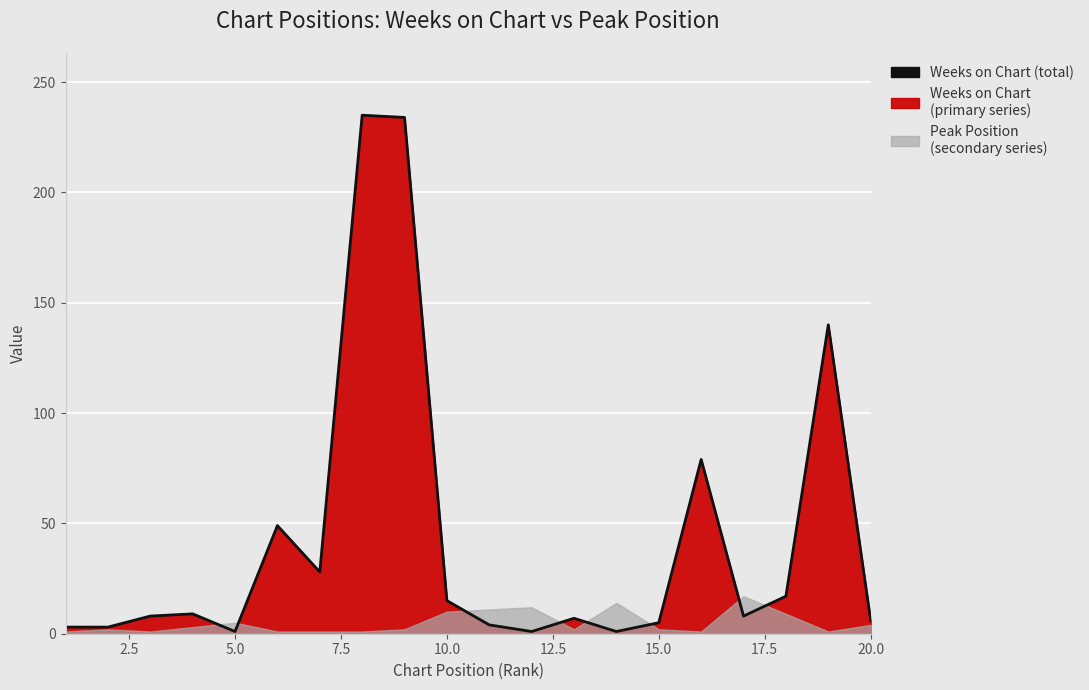

Reading right to left, what are all the values shown in this chart?

6	140	17	8	79	5	1	7	1	4	15	234	235	28	49	1	9	8	3	3